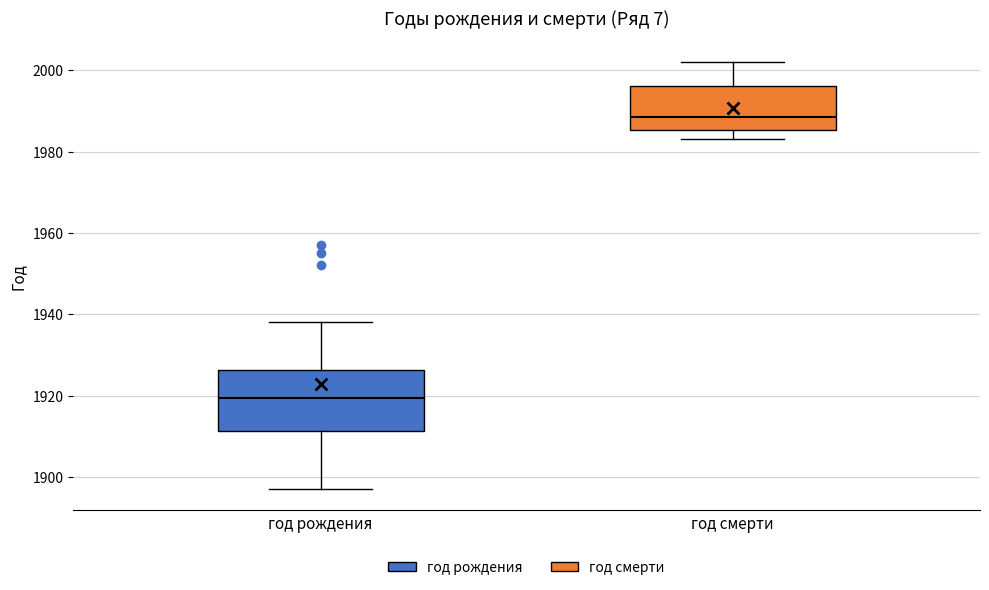

Which box's median line is the highest?

год смерти